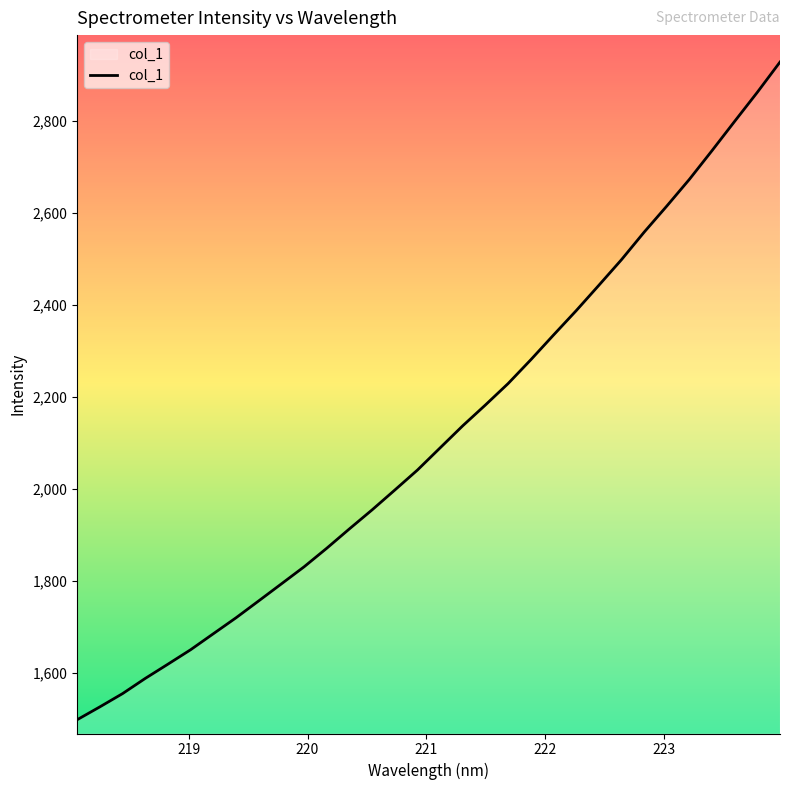

How many values exceed 2089?

16